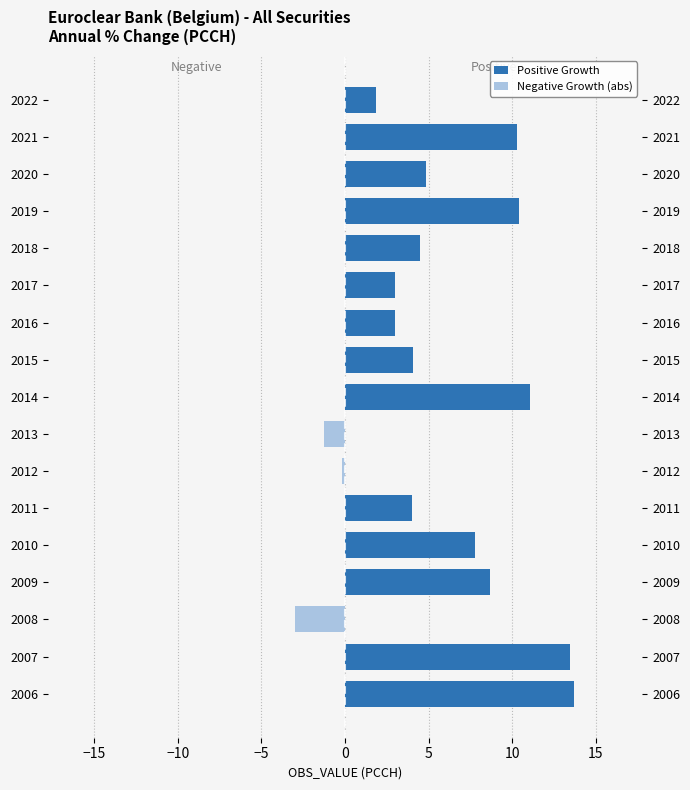

Does the chart contain any negative values?

Yes